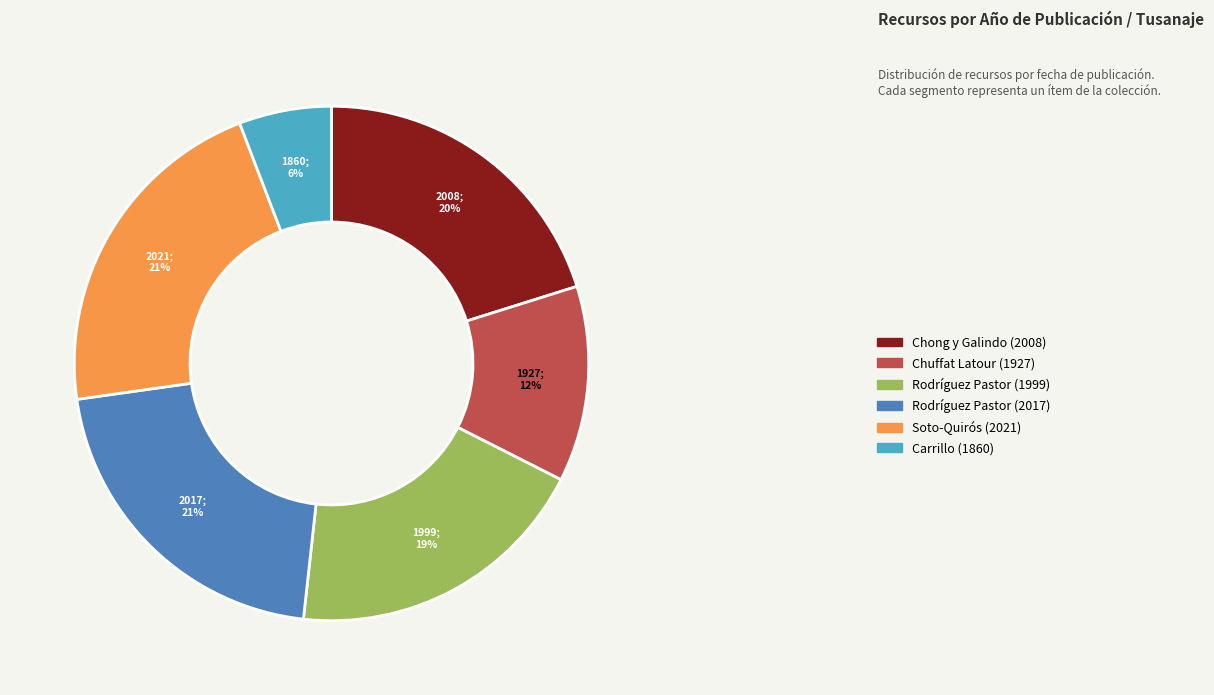

Does any single category account for the majority?

No